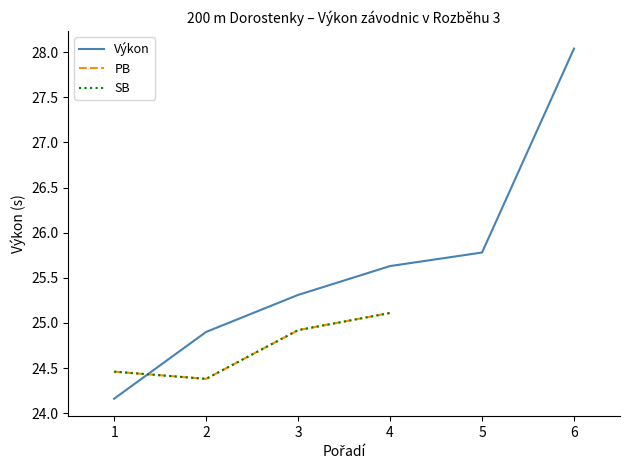

What is the value of the SB point at the 4th from the left?

25.1